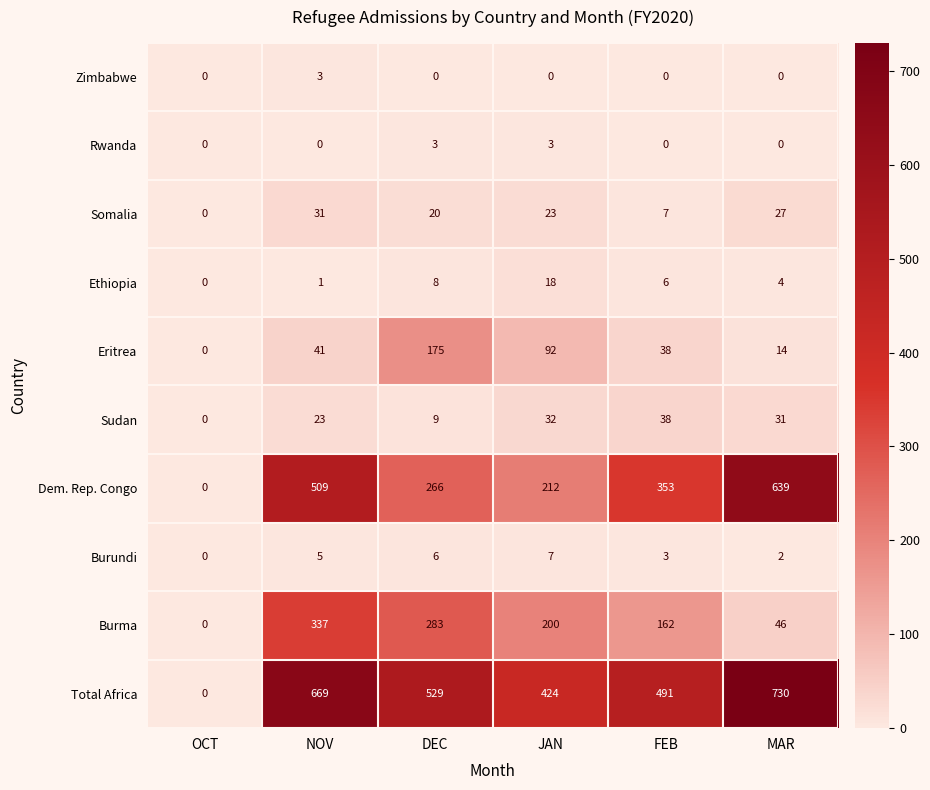

At which category is the sum across all series the highest?

NOV